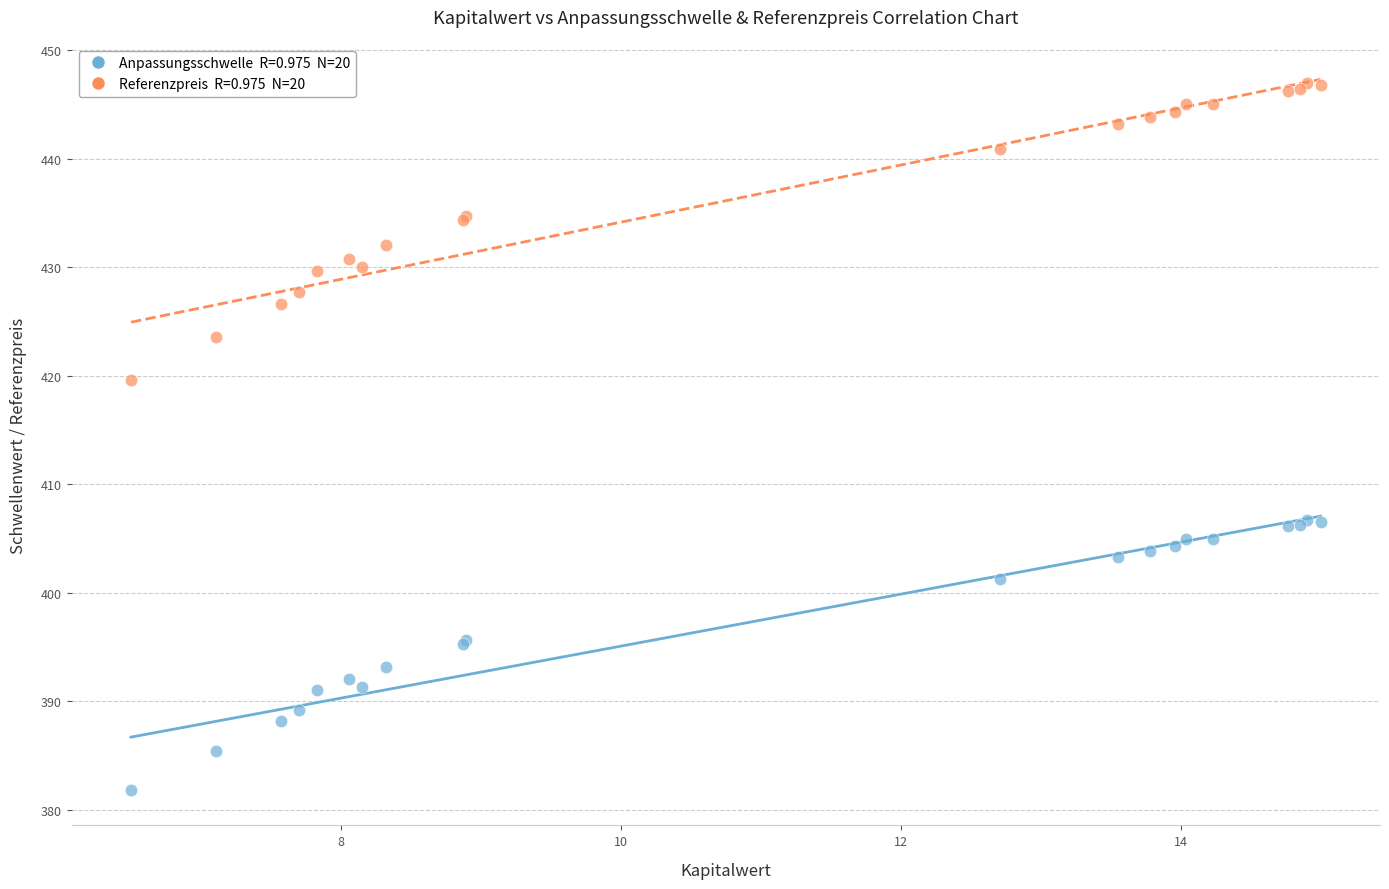

Across all series, what Y value is closest to 414?

419.6